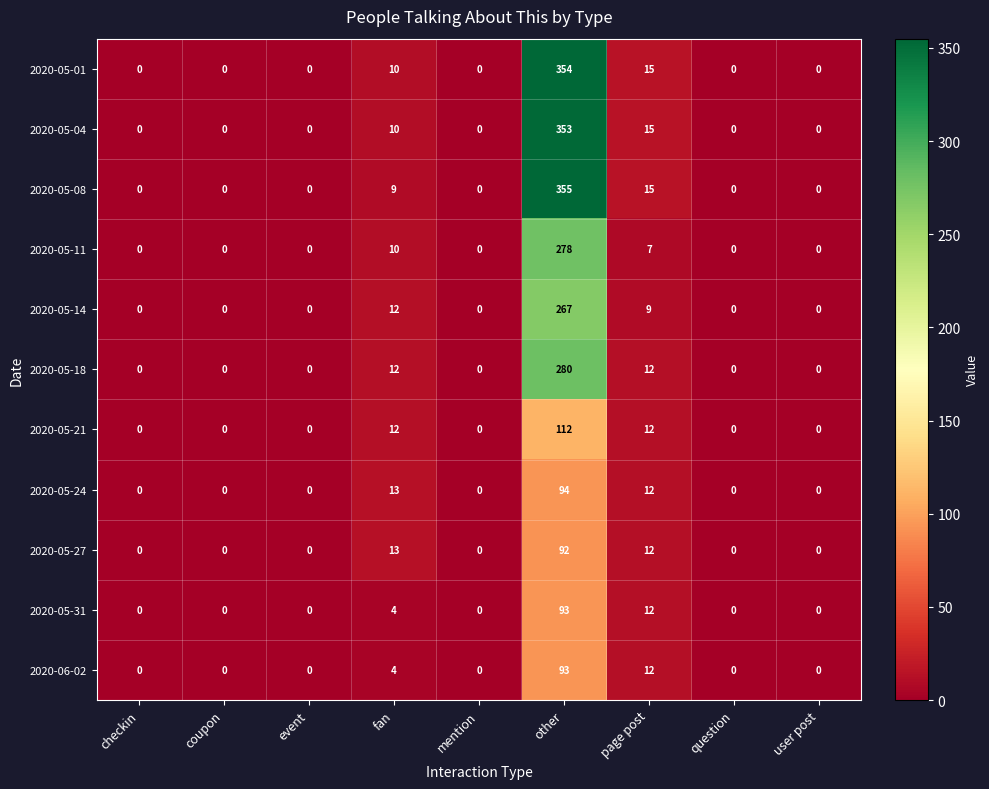

What is the maximum value shown in the chart?

355